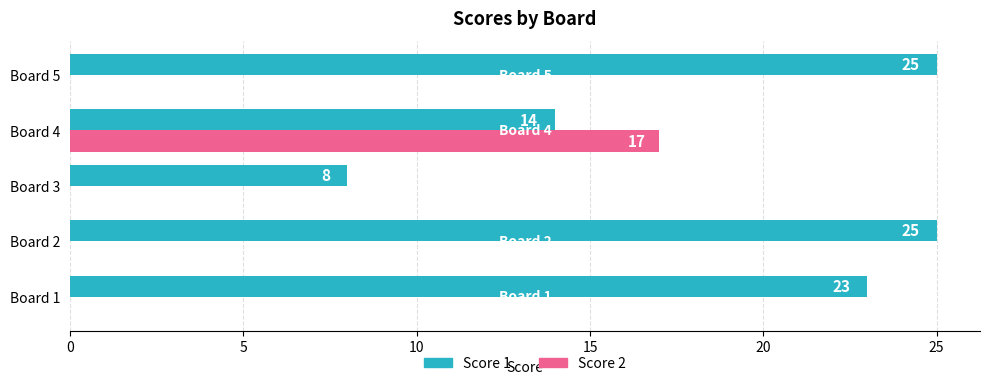

Which series changed the most between Board 4 and Board 5?

Score 2